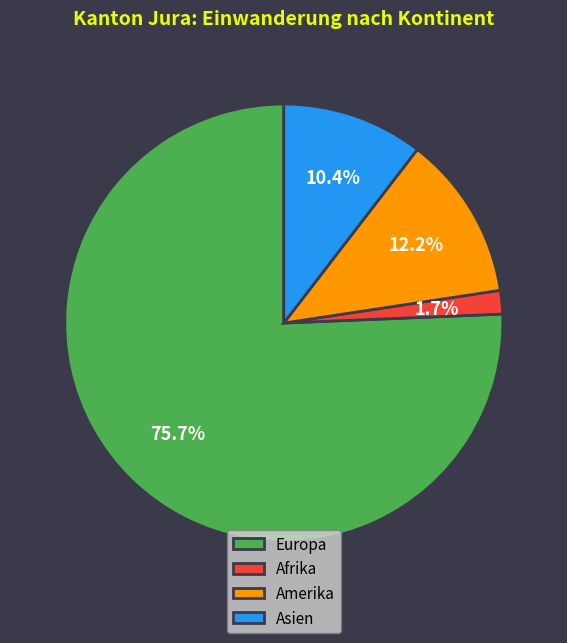

What portion of the pie excludes Europa?

24.3%